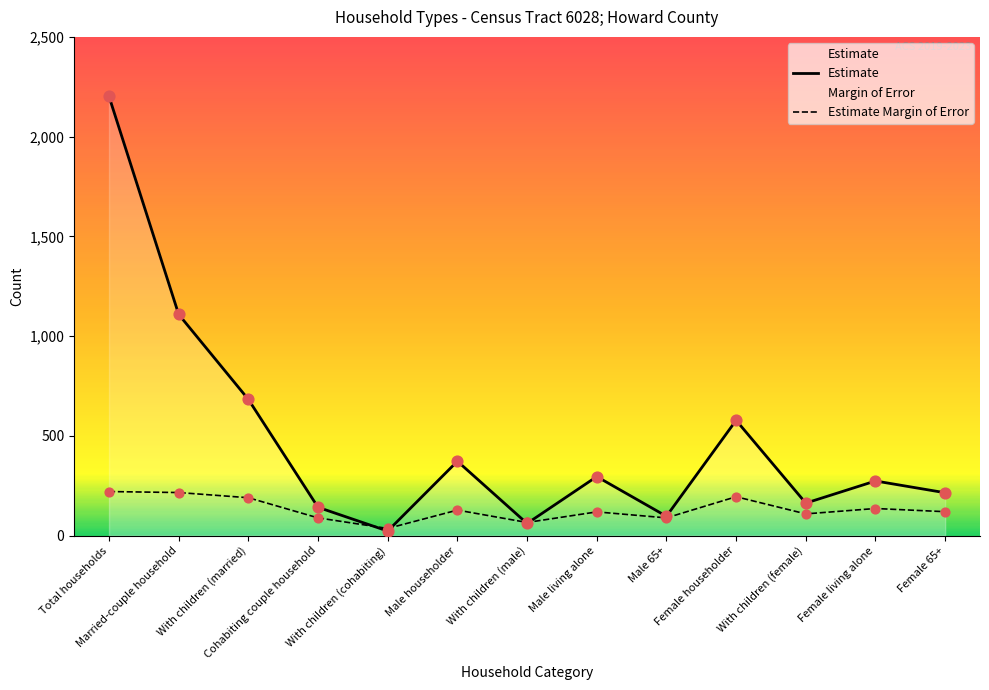

At how many categories does at least one series exceed 1101?

2